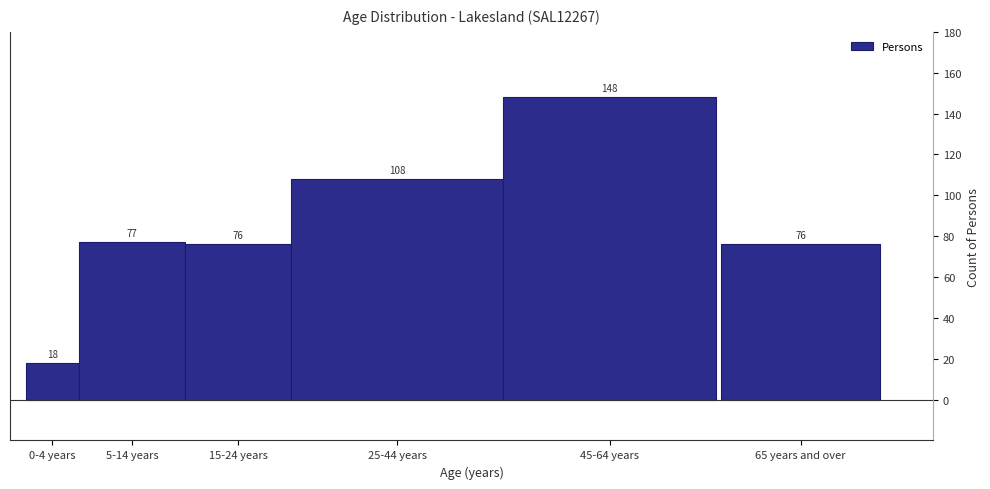

Reading left to right, list all the values displayed in this chart.

18	77	76	108	148	76